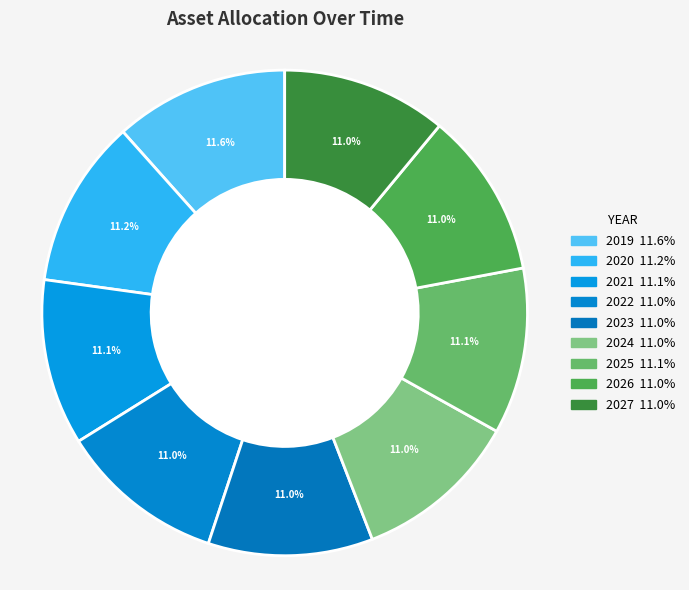

To the nearest percent, what portion does 2019 represent?

12%